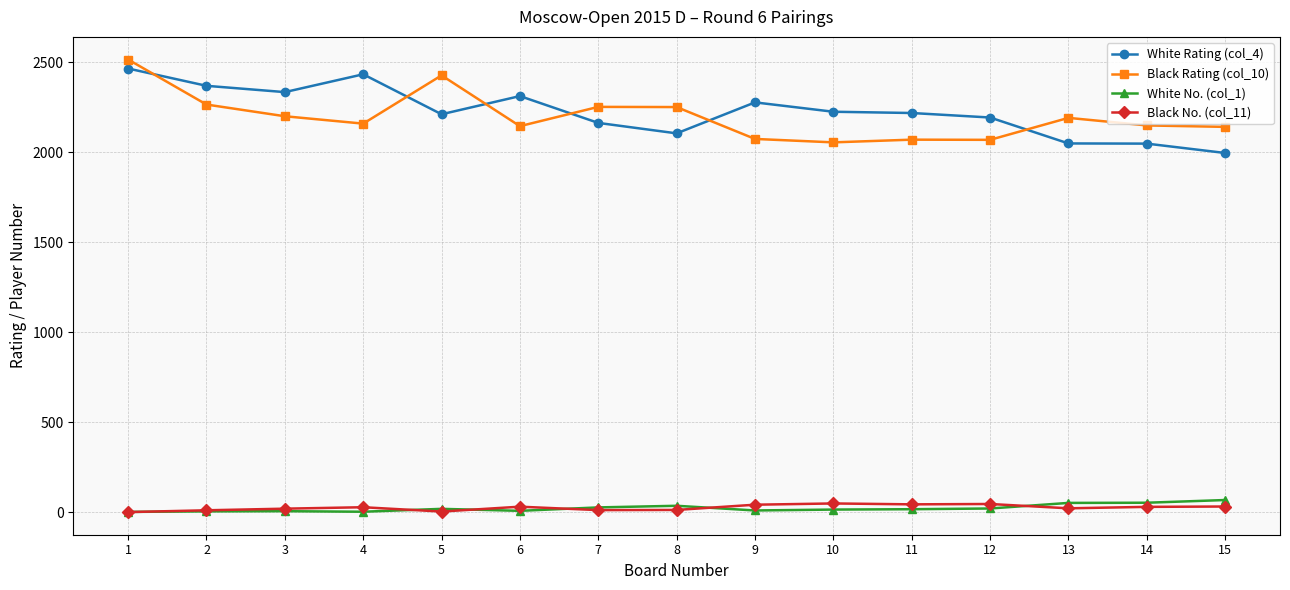

What is the greatest value displayed?

2514